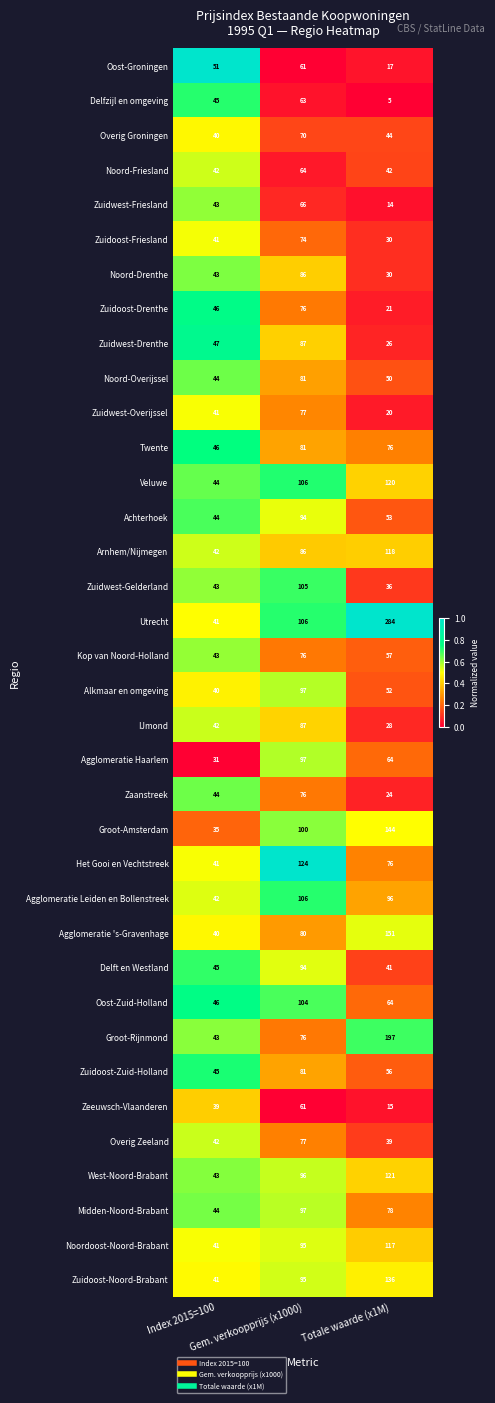

Which series has the largest total across all categories?

Utrecht